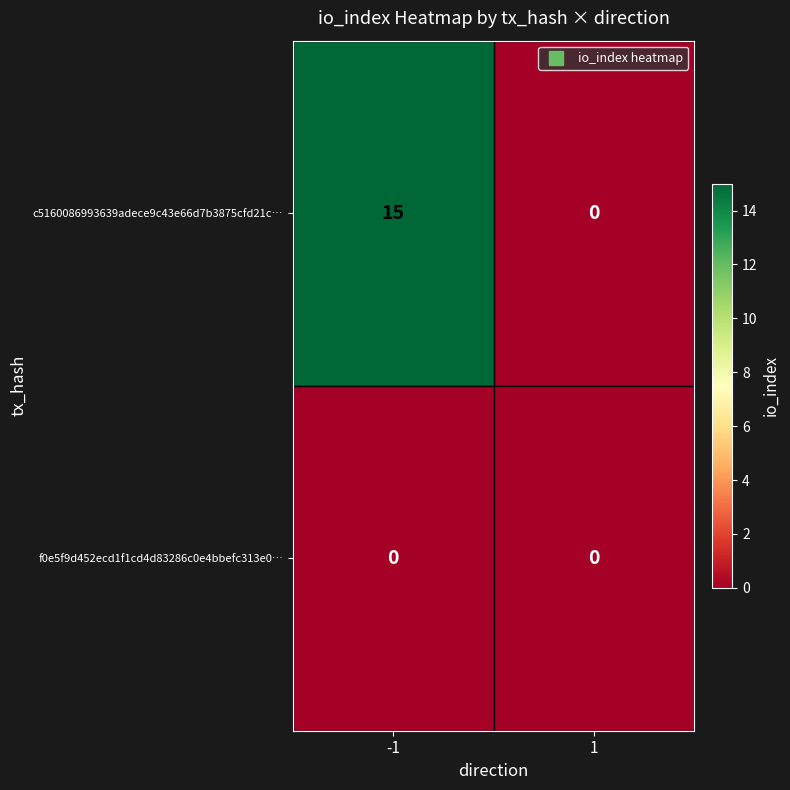

What is the difference between the highest and lowest values at -1?

15